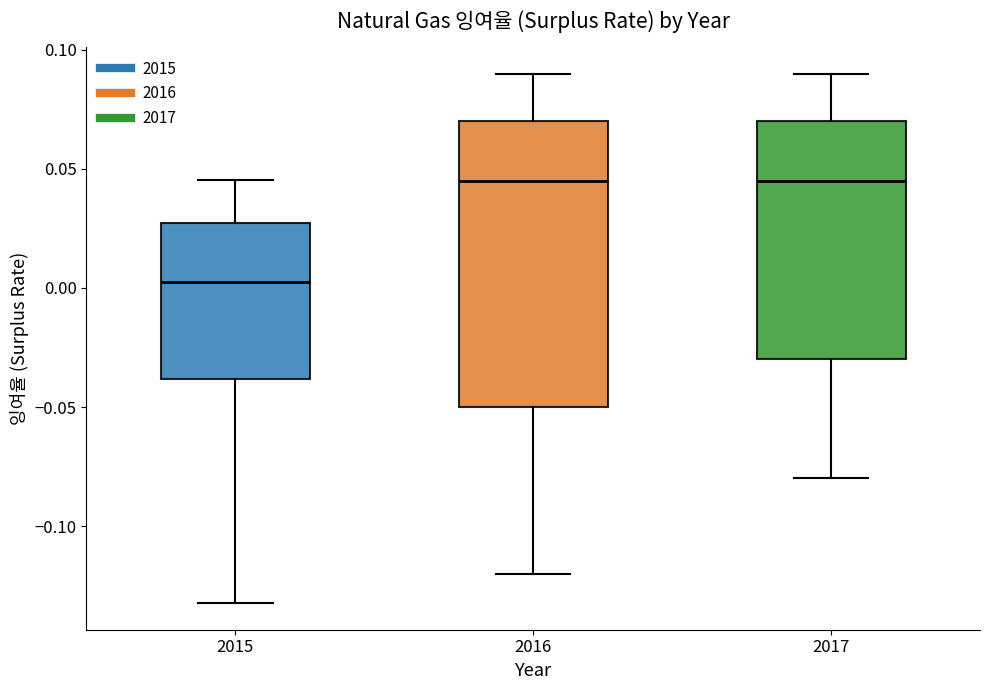

Reading left to right, transcribe this box plot: for each box, give where its median line is, the range the box spans, and where its two whiskers end, as read against the y-axis. The values are not printed on the chart, so give them approximately, as read against the axis.

2015: median 0.005, box -0.040 to 0.025, whiskers -0.130 to 0.045
2016: median 0.045, box -0.050 to 0.070, whiskers -0.120 to 0.090
2017: median 0.045, box -0.030 to 0.070, whiskers -0.080 to 0.090